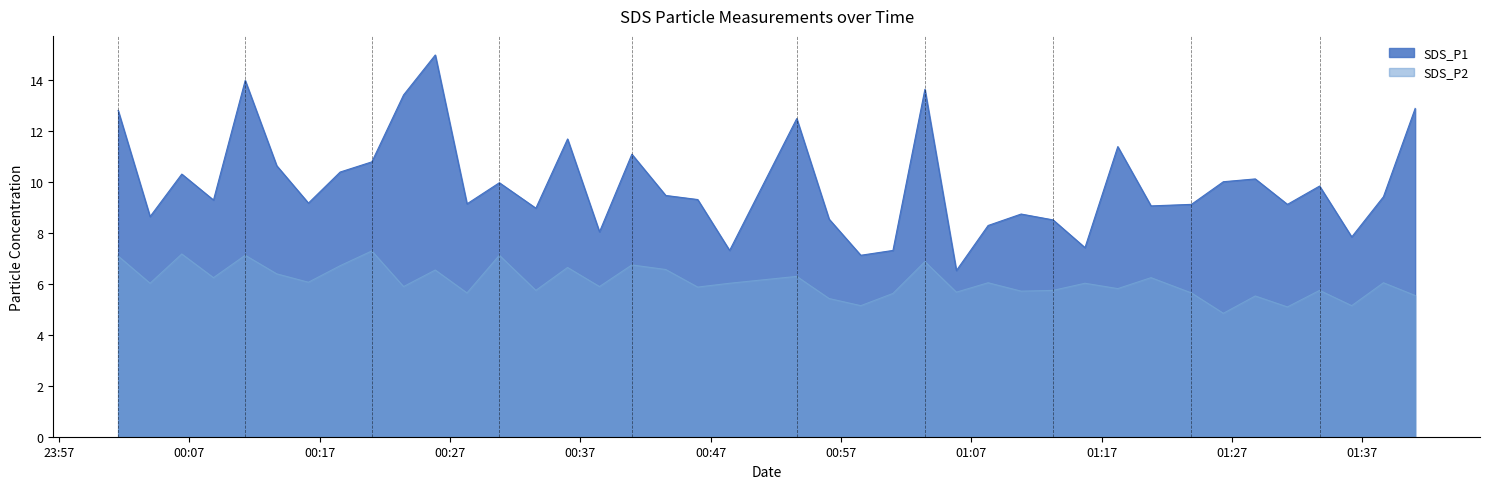

What position from the right is 2022/08/28 01:00:59?

17